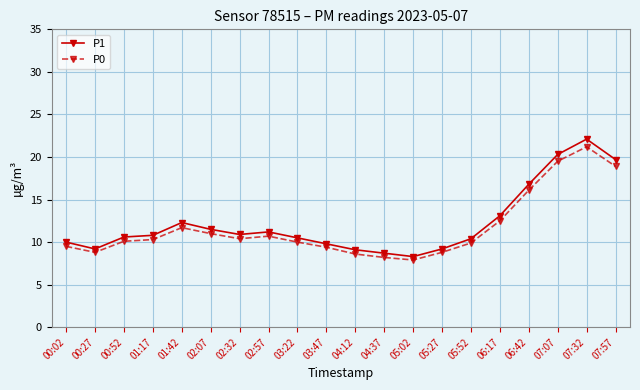

What is the highest value of the P1 series?

22.1